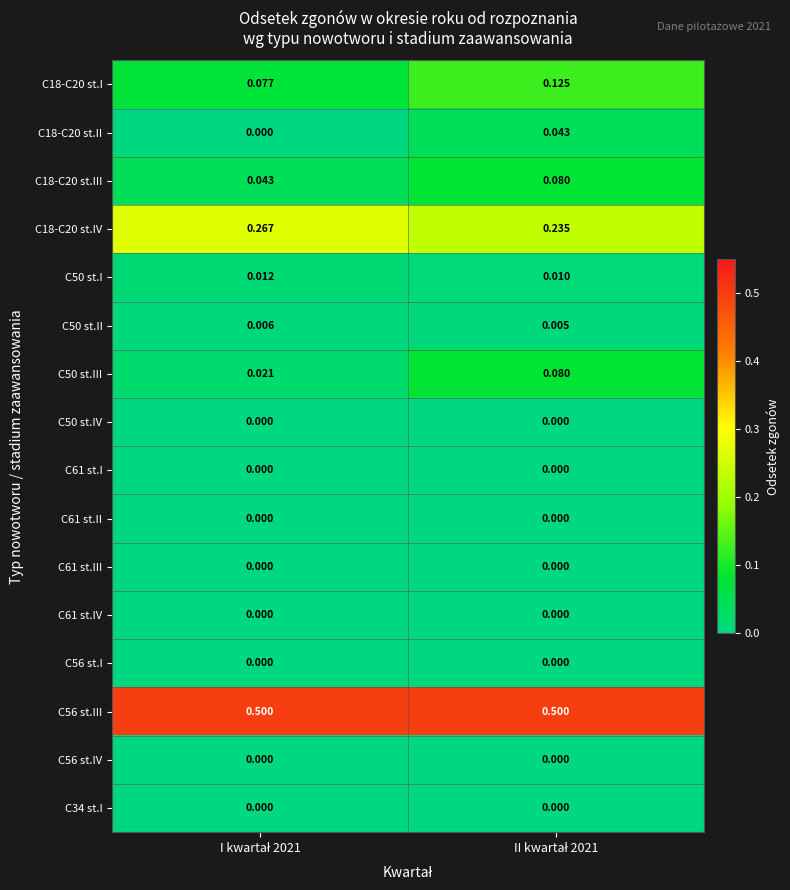

At how many categories does at least one series exceed 0?

2